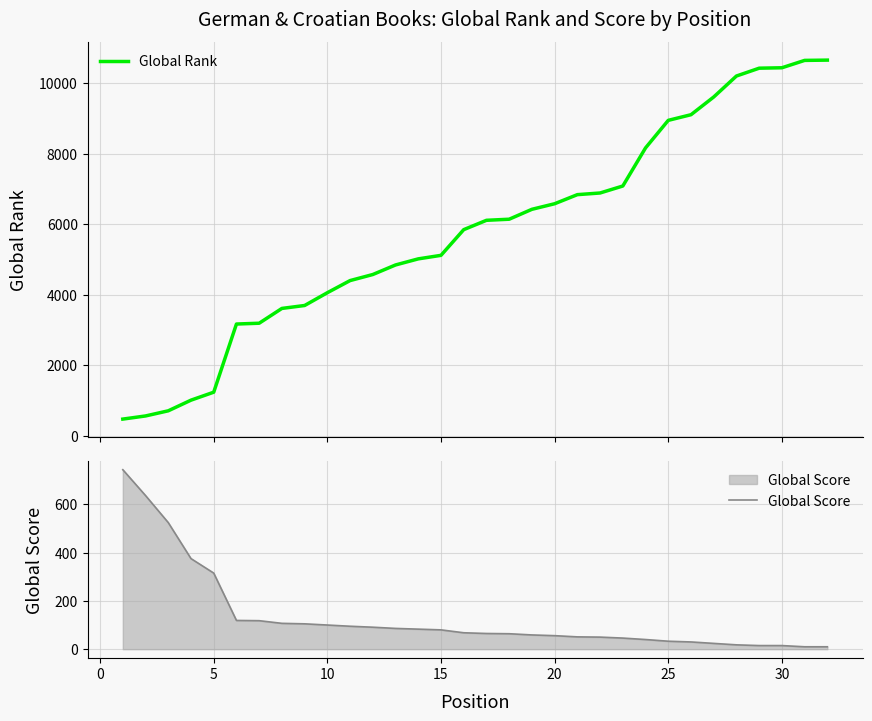

What is the lowest value of the Global Rank series?

466